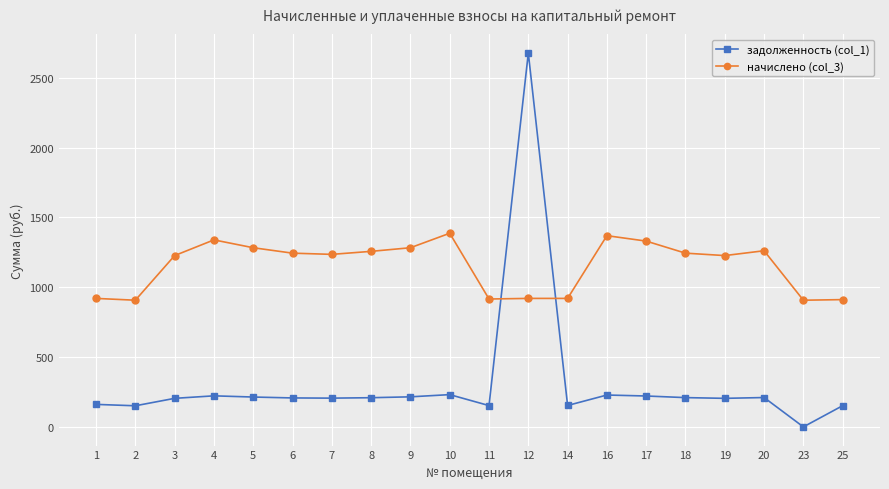

What is the spread (max minus min) of values at 17?

1109.3